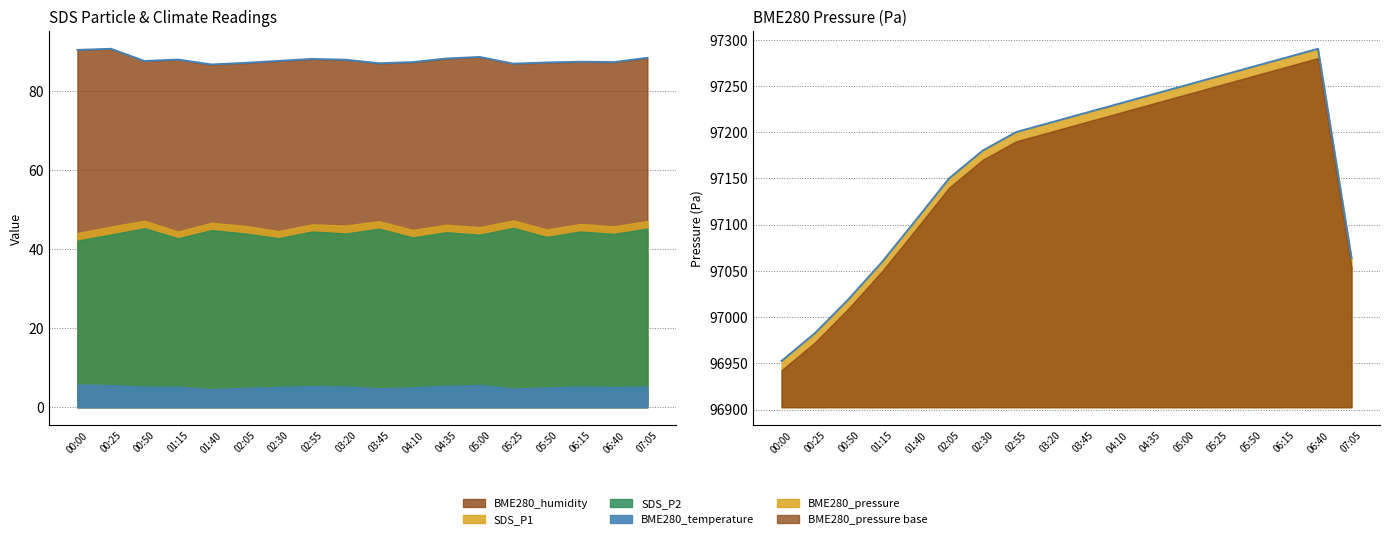

What is the lowest value of the BME280_temperature series?

4.6